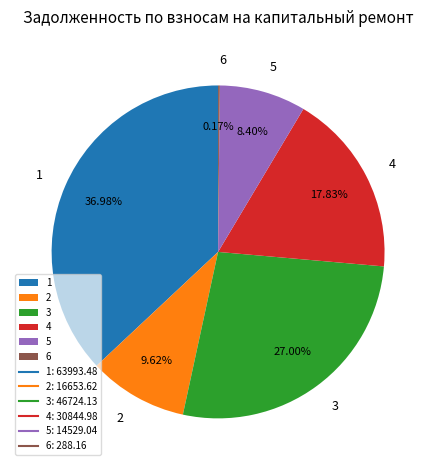

Between 1 and 4, which is larger?

1